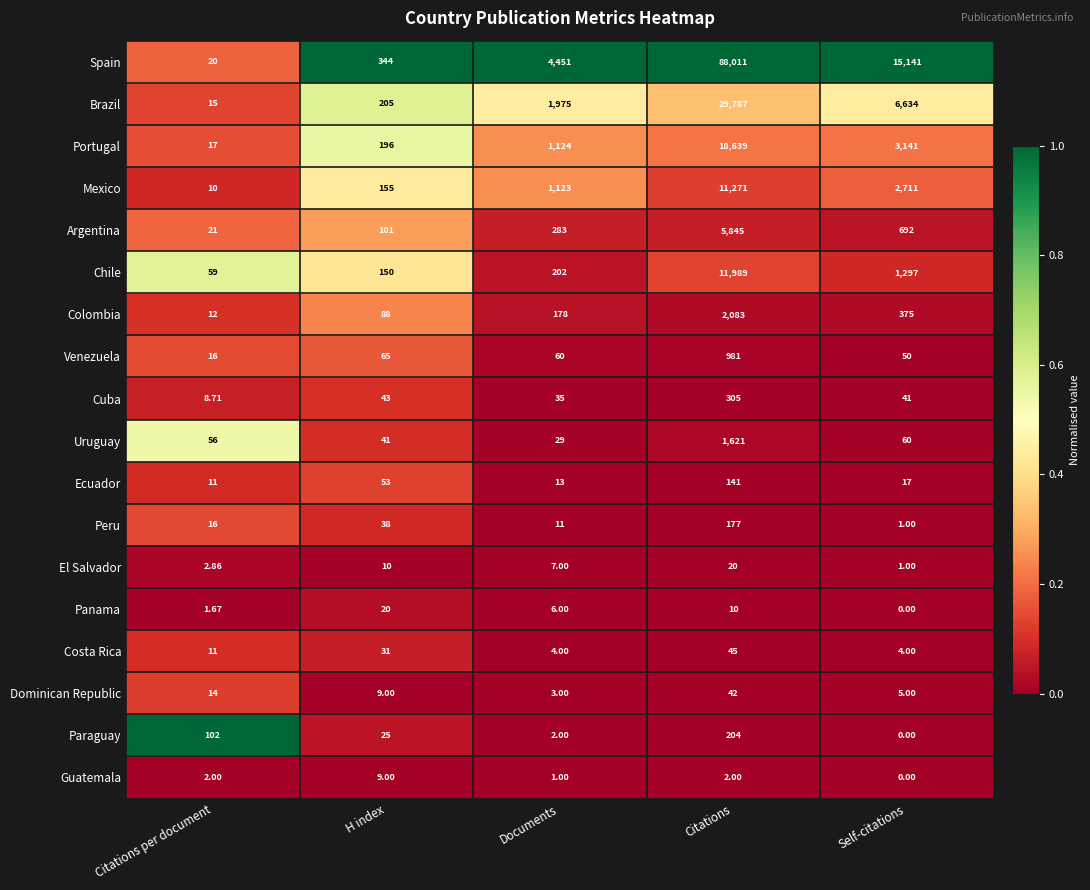

Between Documents and Citations, which series saw the biggest shift?

Spain